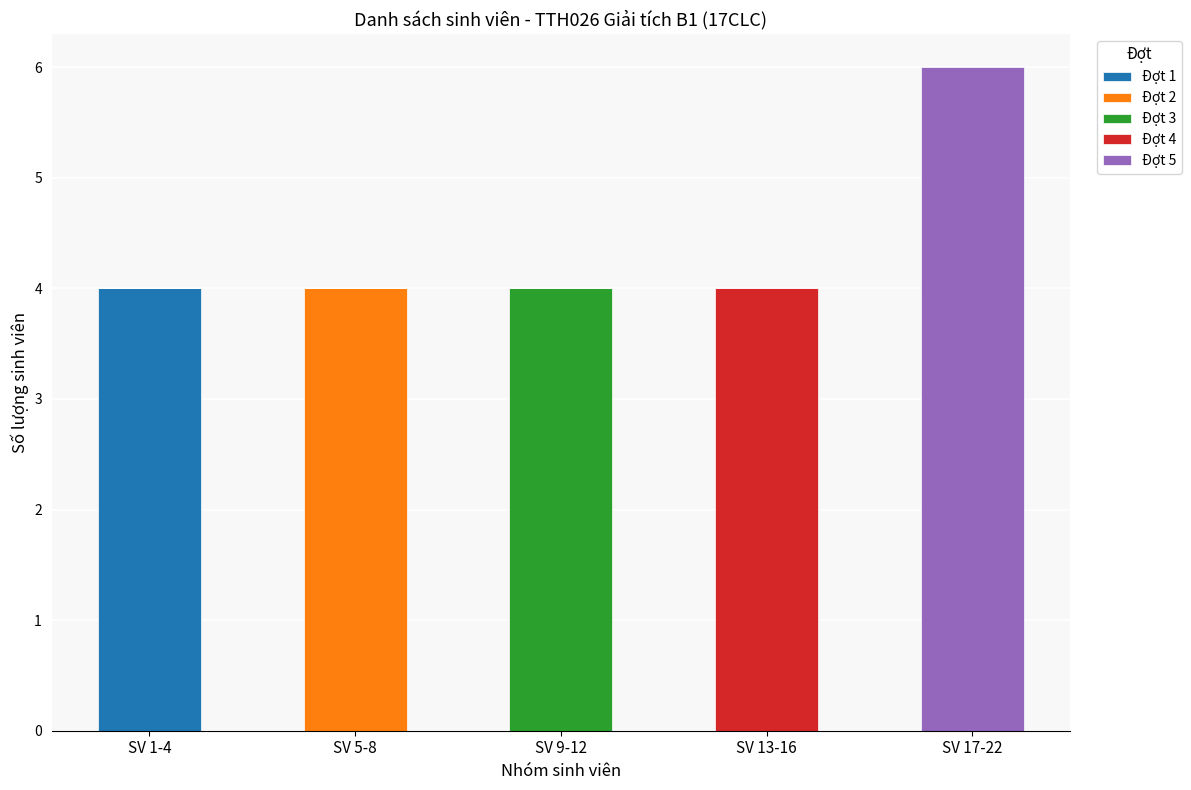

What is the sum of the Đợt 1 values at SV 1-4 and SV 13-16?

4